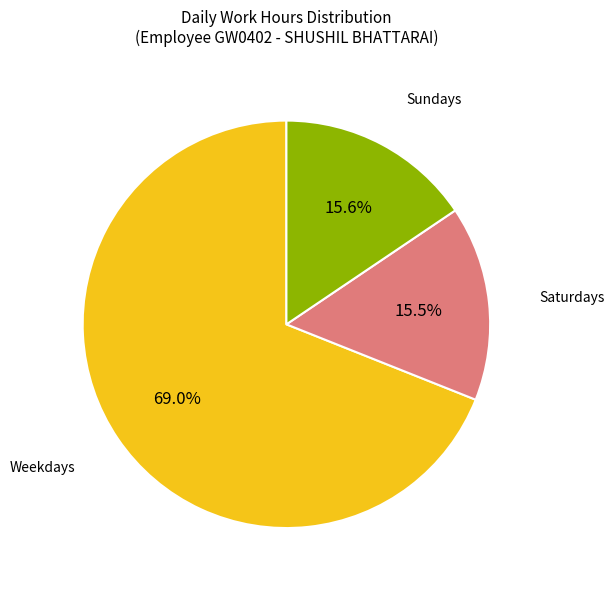

Does any single category account for the majority?

Yes